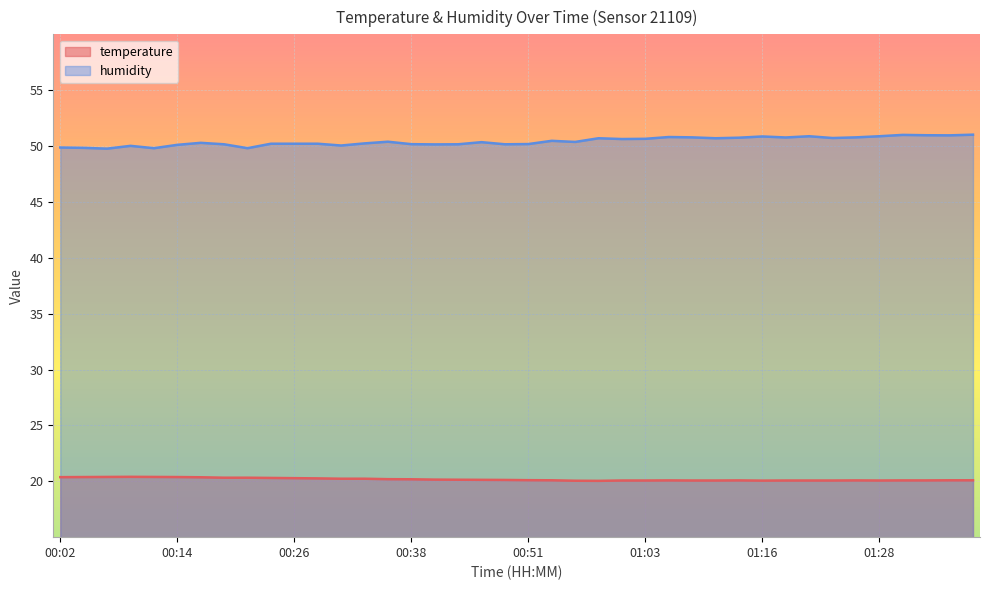

What is the difference between the second highest and minimum values in the temperature series?

0.4